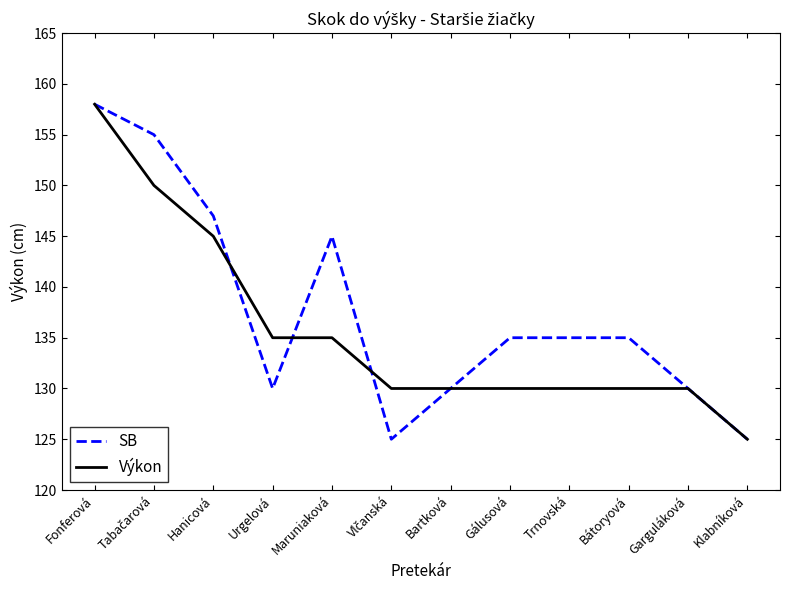

True or false: Výkon has a value of 130 at Trnovská.

True